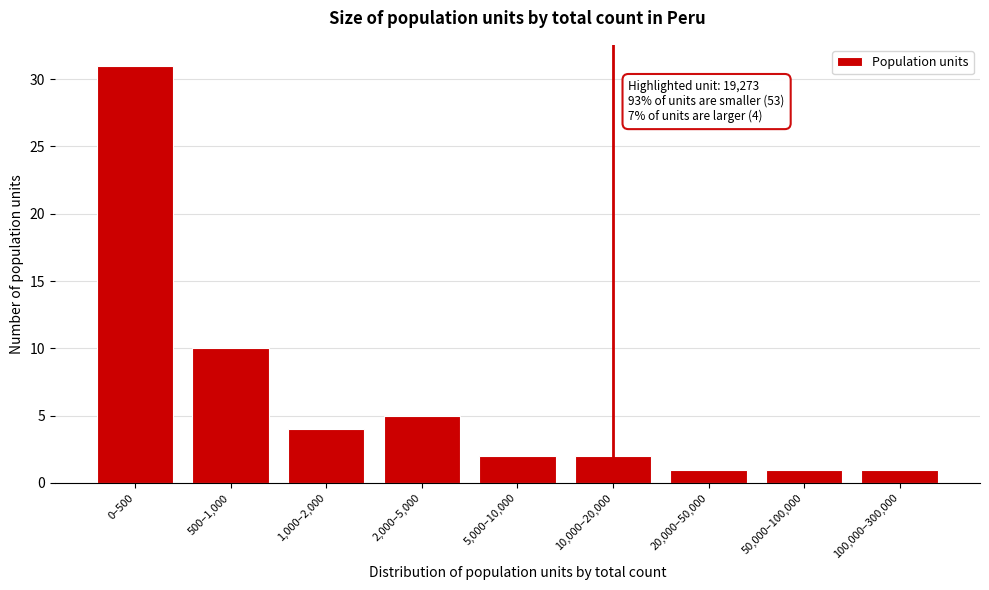

Reading left to right, list all the values displayed in this chart.

0–500=31	500–1,000=10	1,000–2,000=4	2,000–5,000=5	5,000–10,000=2	10,000–20,000=2	20,000–50,000=1	50,000–100,000=1	100,000–300,000=1